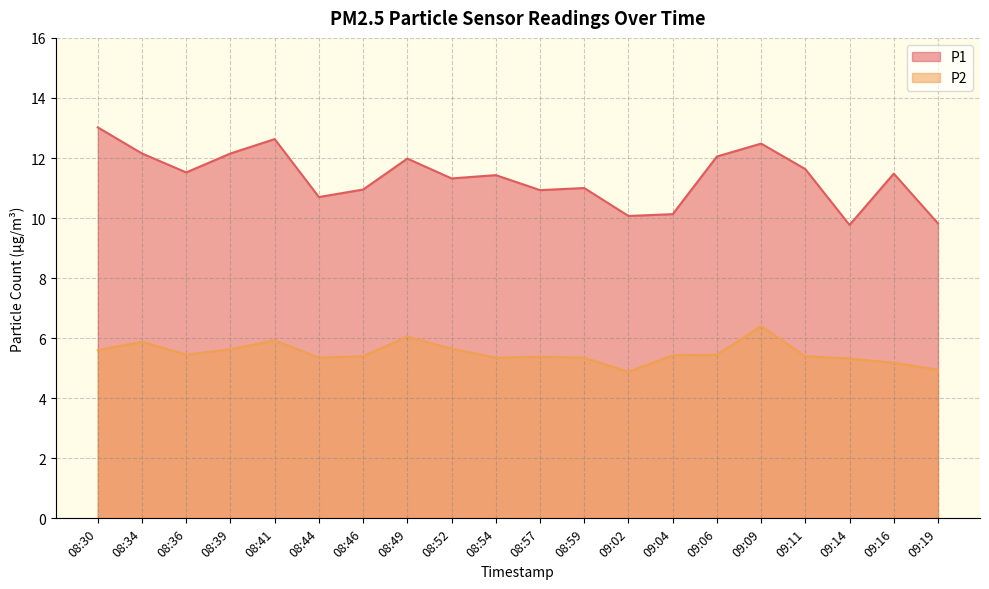

Read the P2 value at 09:19.

5.0